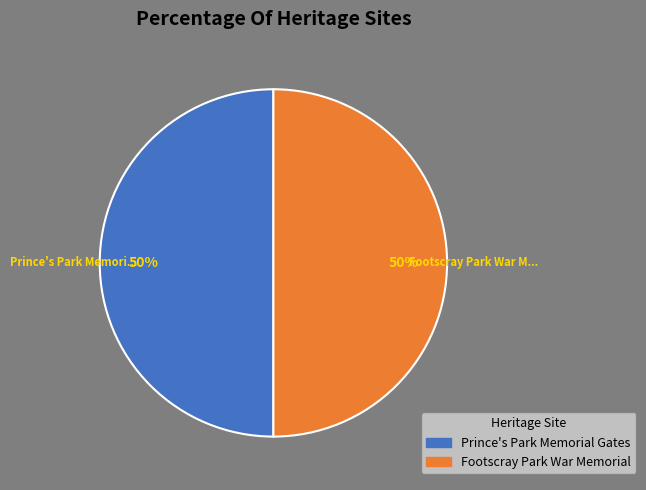

What percentage is the Footscray Park War Memorial slice, to the nearest percent?

50%